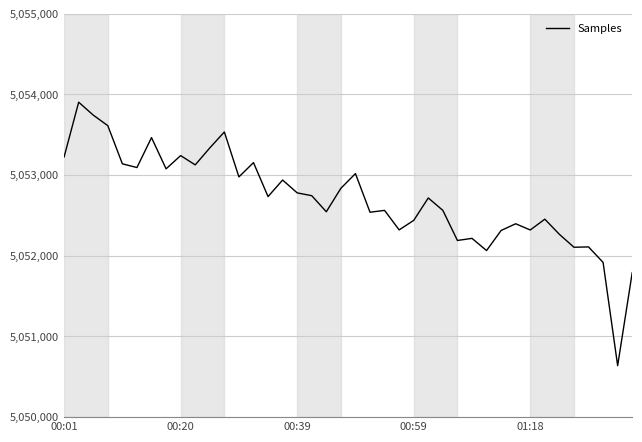

What is the difference between the maximum and minimum values?

3266